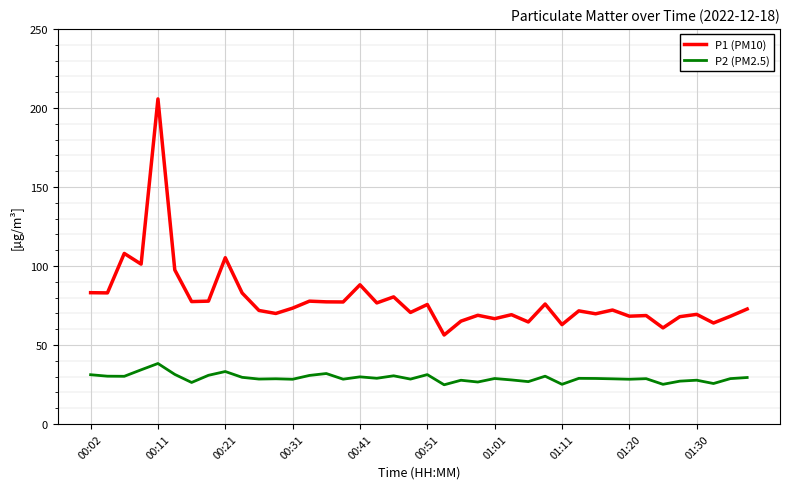

True or false: P1 (PM10) and P2 (PM2.5) intersect in this chart.

False